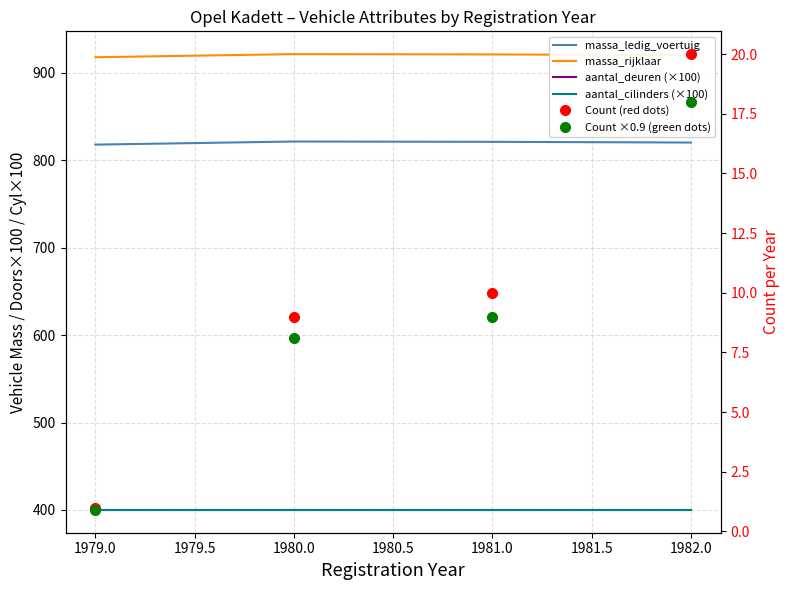

How many data points in Count ×0.9 (green dots) are above 9?

1